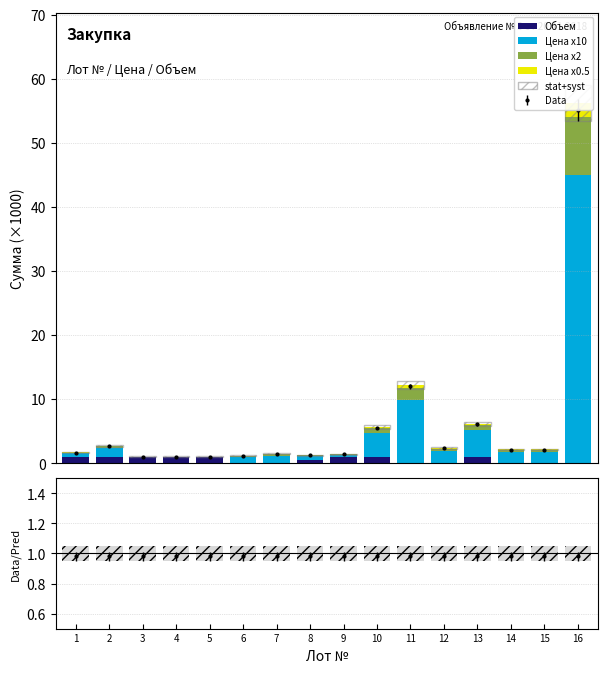

Is it true that Объем equals 0.0 at 16?

False